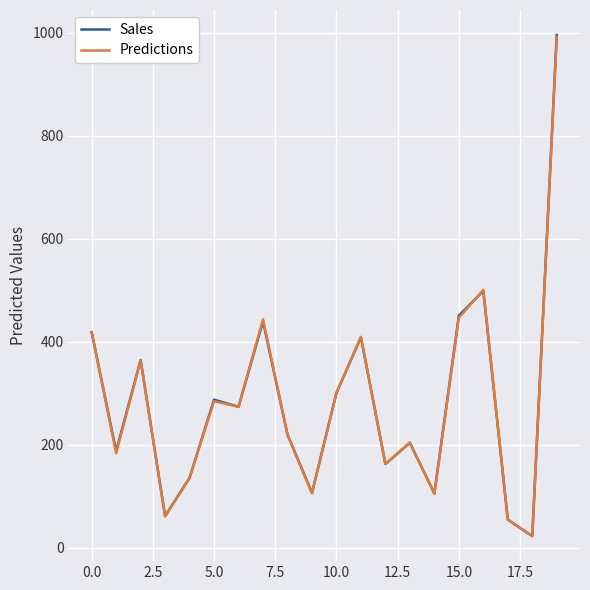

What is the greatest value displayed?

996